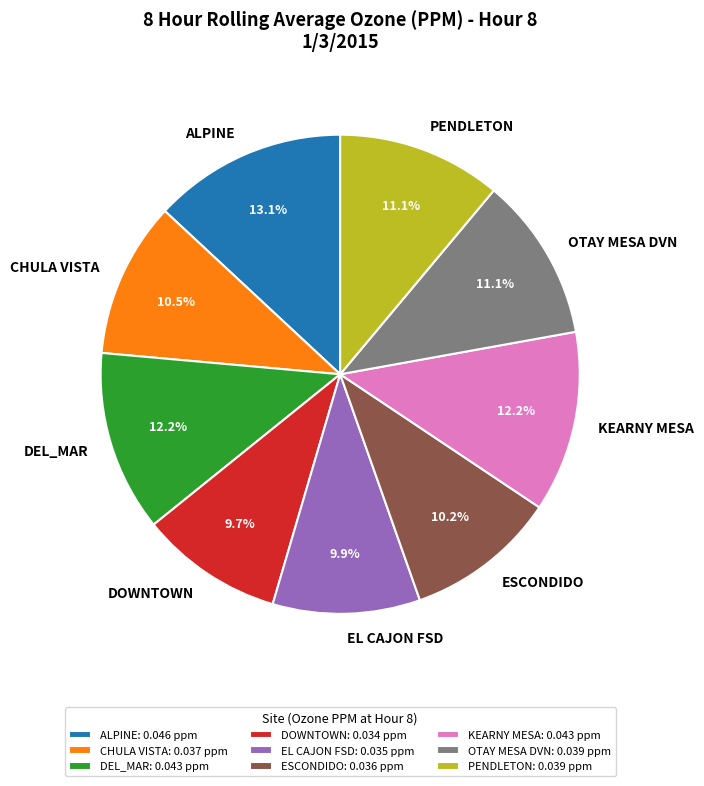

True or false: PENDLETON accounts for 11% of the total.

True